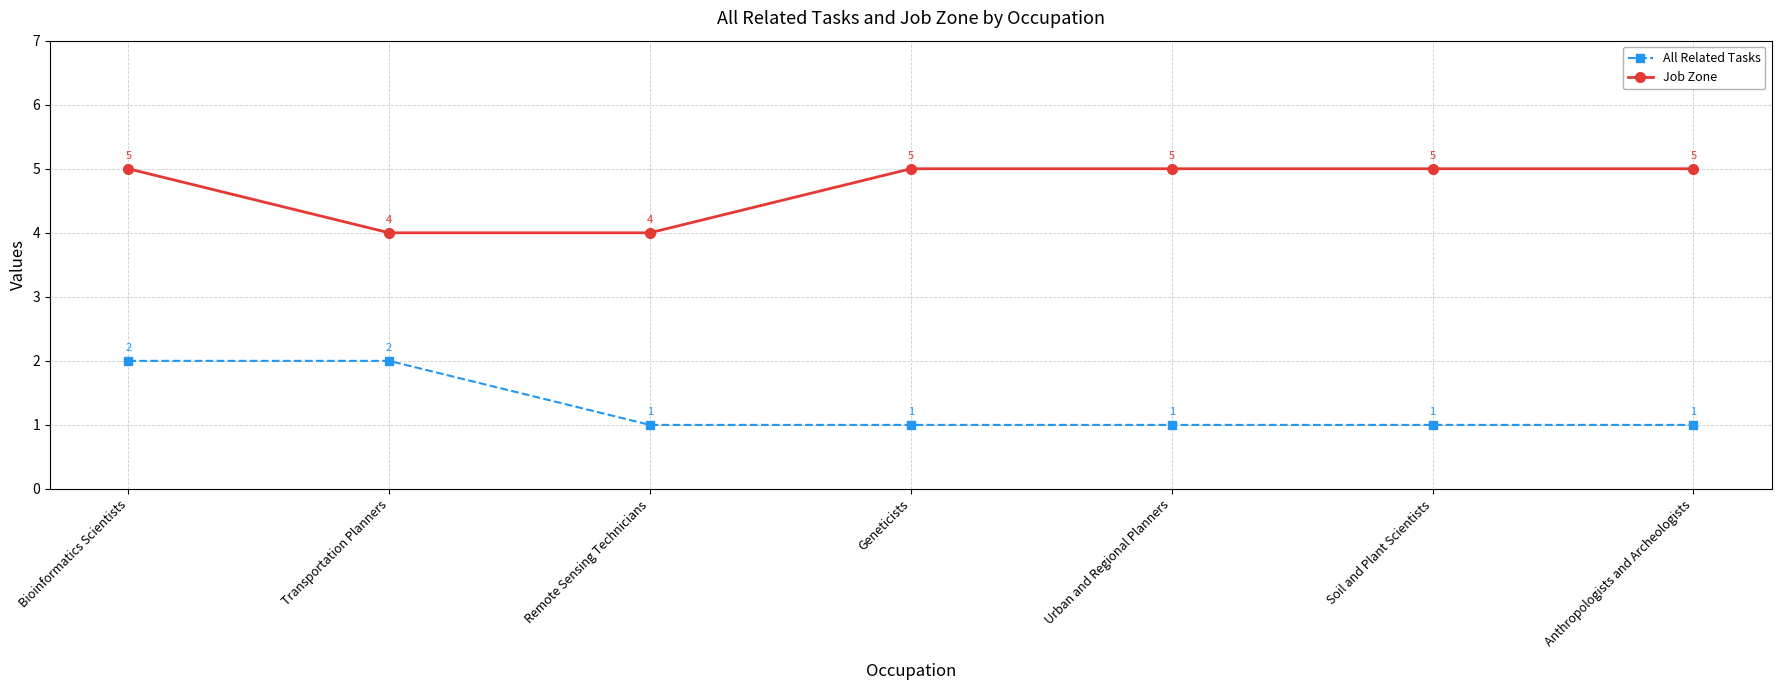

Is the value of Job Zone at Urban and Regional Planners greater than the value of All Related Tasks at Geneticists?

Yes